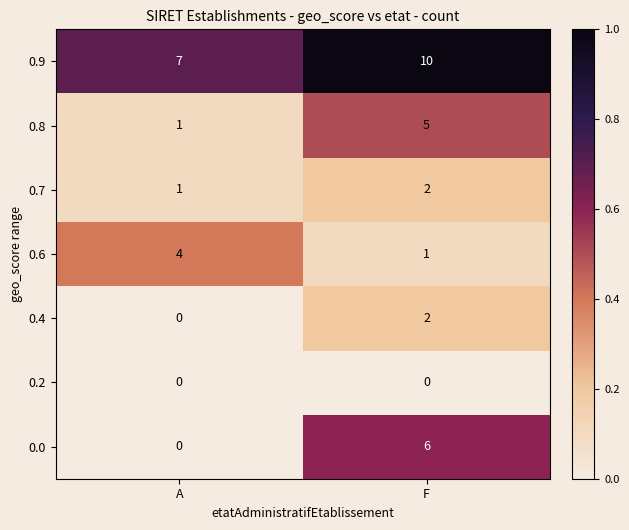

What value does the 0.6 series have at A?

4